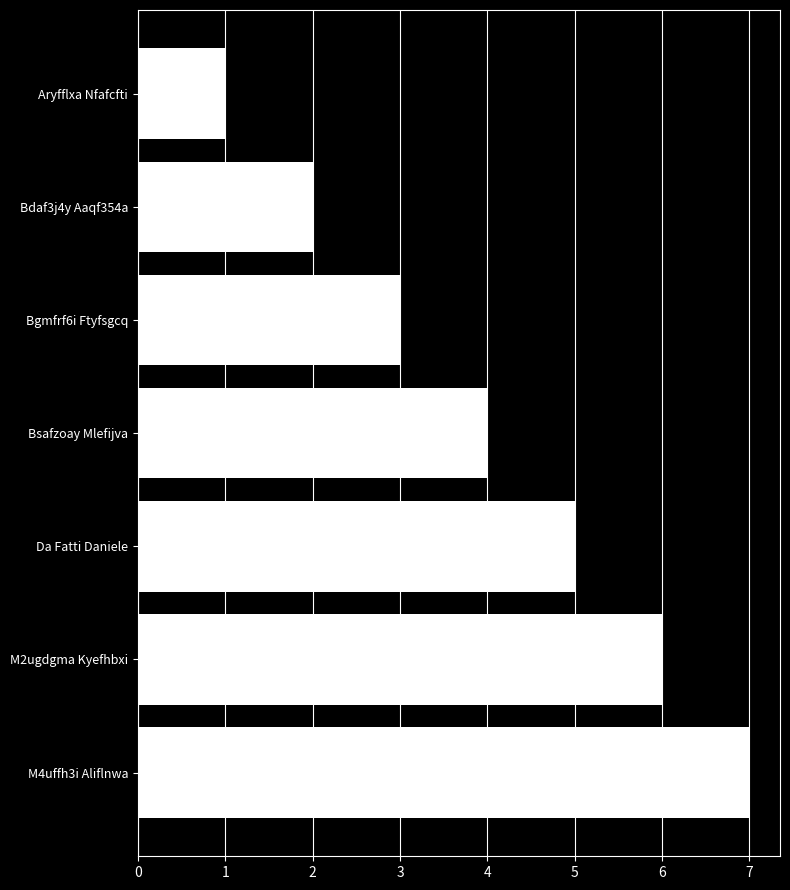

Is it true that the value at Bsafzoay Mlefijva is 4?

True